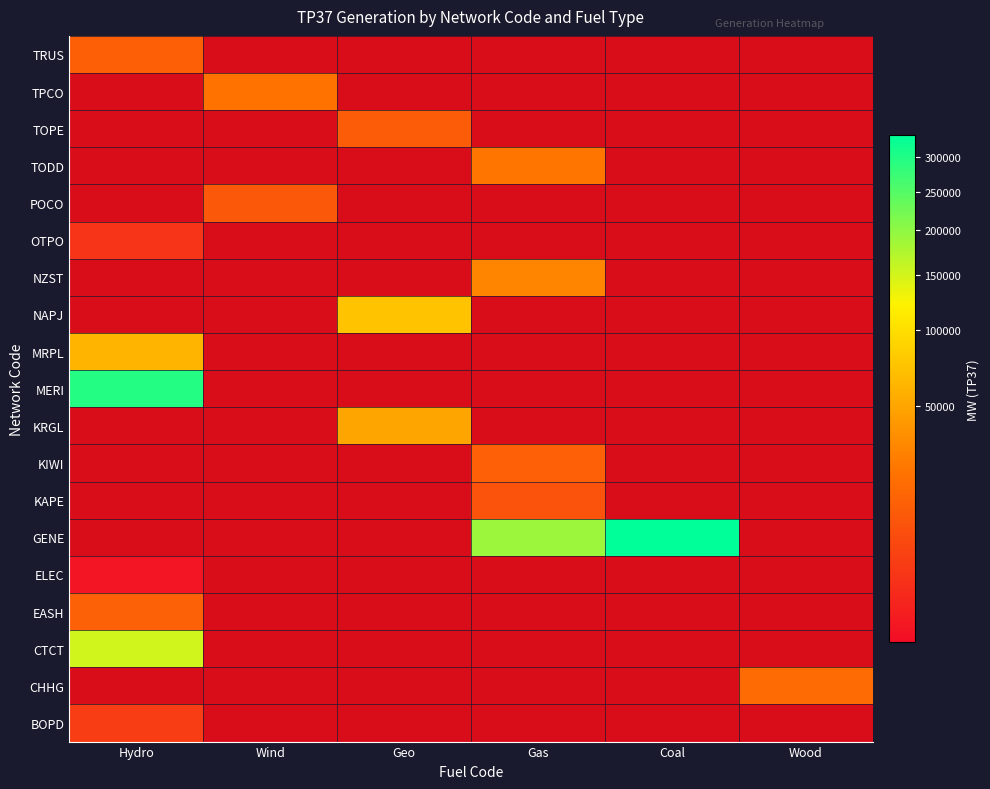

The OTPO series shows 0.6 at Wind. True or false?

False